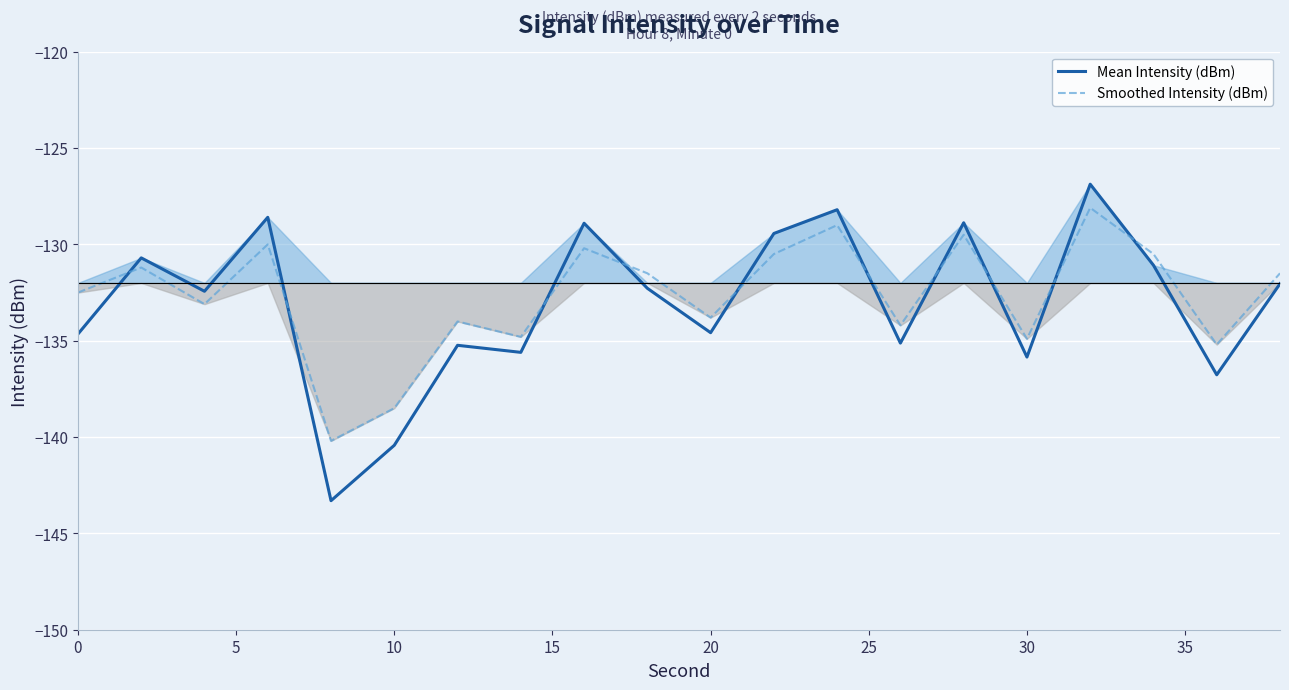

Which series has the largest range (max minus min)?

Mean Intensity (dBm)